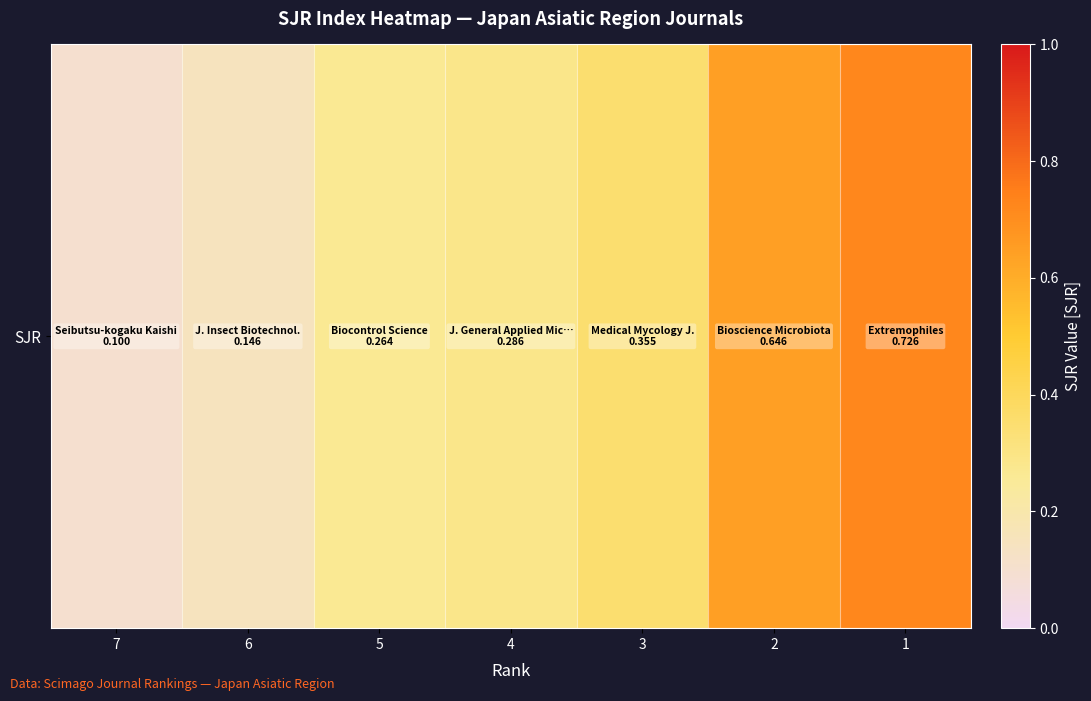

List the labels in order of value, smallest first.

7, 6, 5, 4, 3, 2, 1